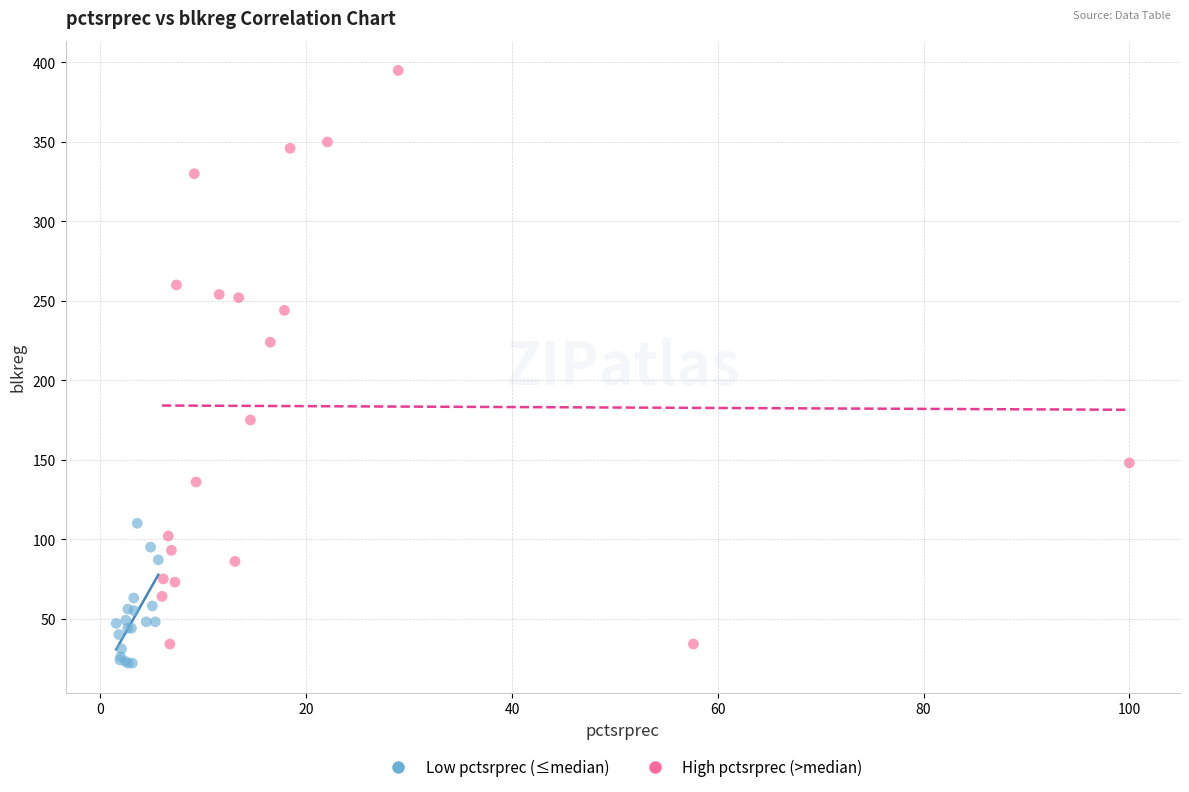

Which series reaches the maximum Y coordinate?

High pctsrprec (>median)